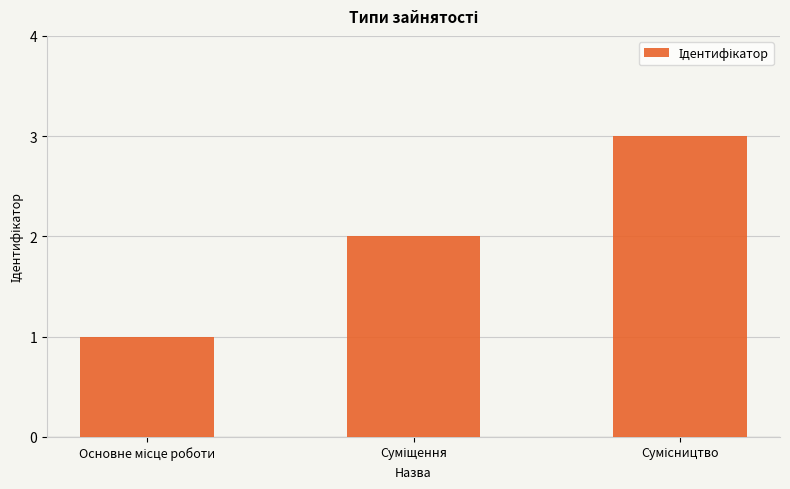

What is the value of the 1st bar from the left?

1